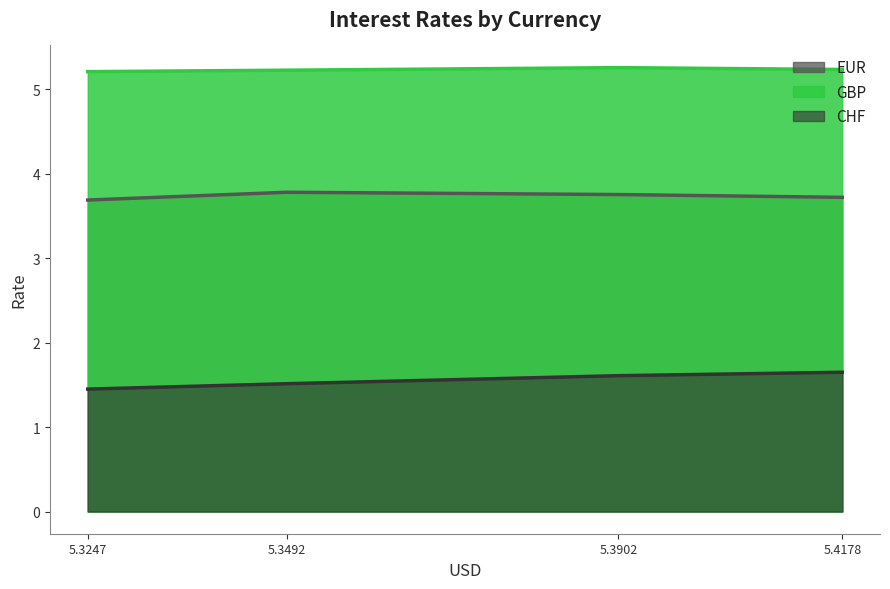

Which series changed the most between 5.3247 and 5.3902?

CHF